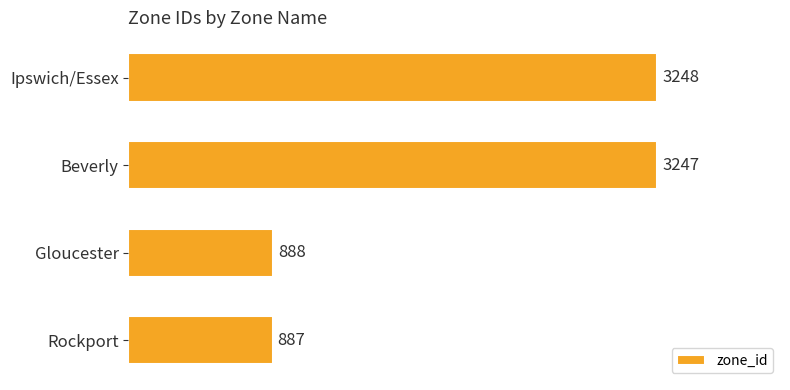

At which label is the value closest to 2067?

Gloucester